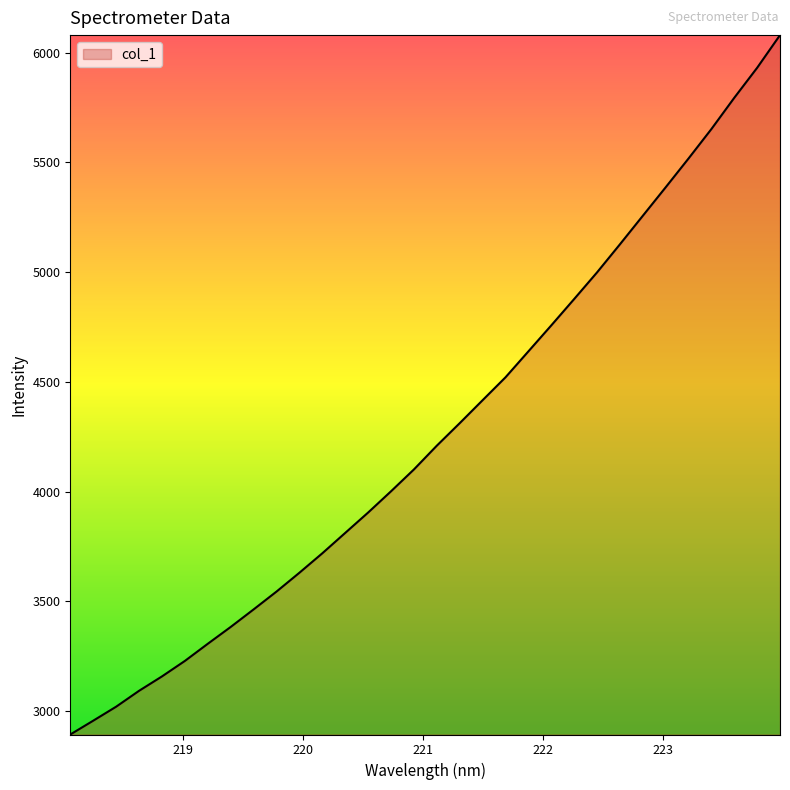

What is the difference between the maximum and minimum values?

3186.6